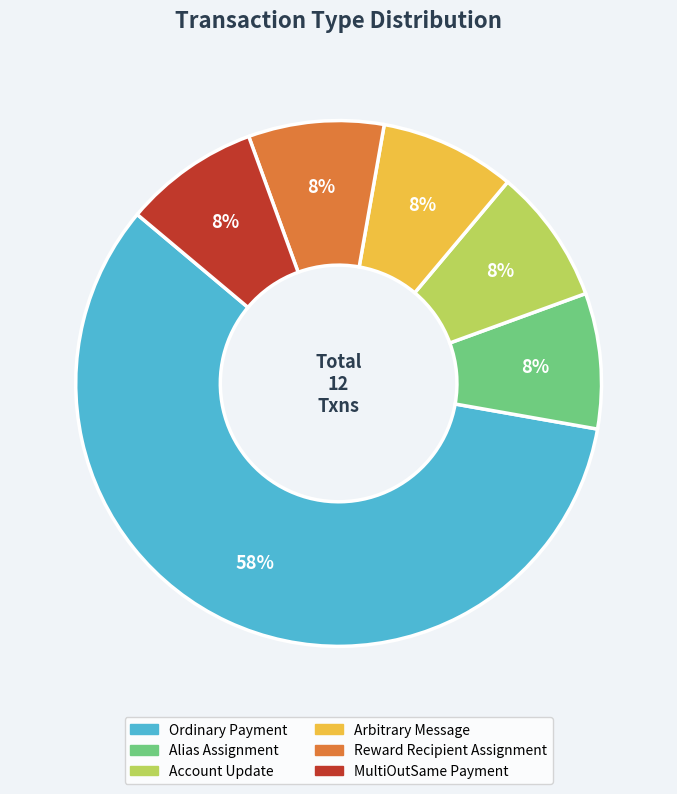

How many slices are in this pie chart?

6